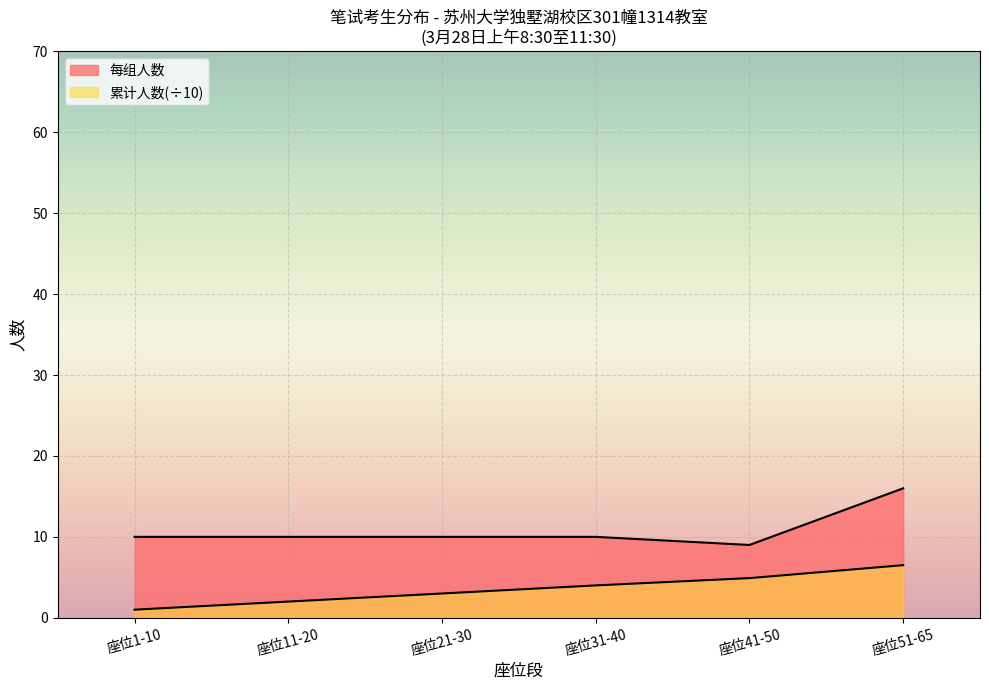

How many lines are shown in the chart?

2